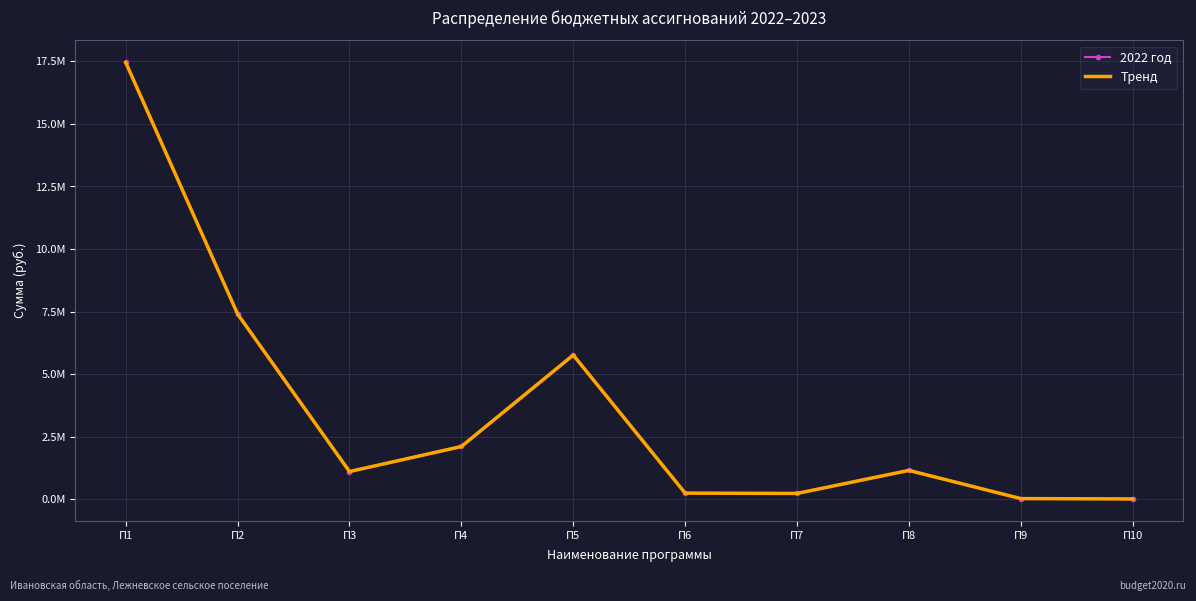

What are all the series names shown in the legend?

2022 год, Тренд